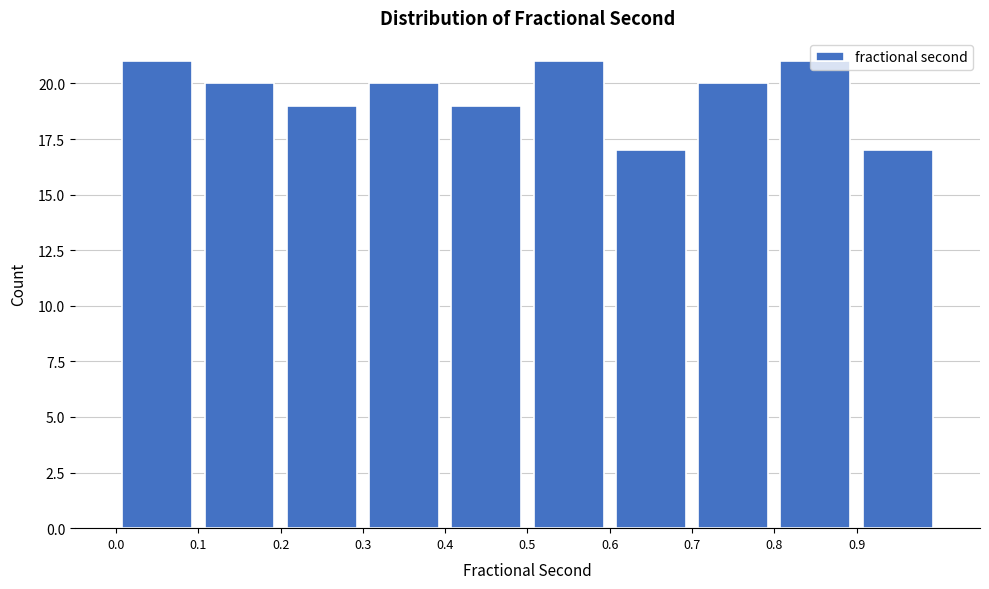

Reading left to right, transcribe this chart: for each bar, give the range it covers on the x-axis and its height. The values are not printed on the chart, so give them approximately, as read against the axis.

0.0 to 0.1: 21
0.1 to 0.2: 20
0.2 to 0.3: 19
0.3 to 0.4: 20
0.4 to 0.5: 19
0.5 to 0.6: 21
0.6 to 0.7: 17
0.7 to 0.8: 20
0.8 to 0.9: 21
0.9 to 1.0: 17